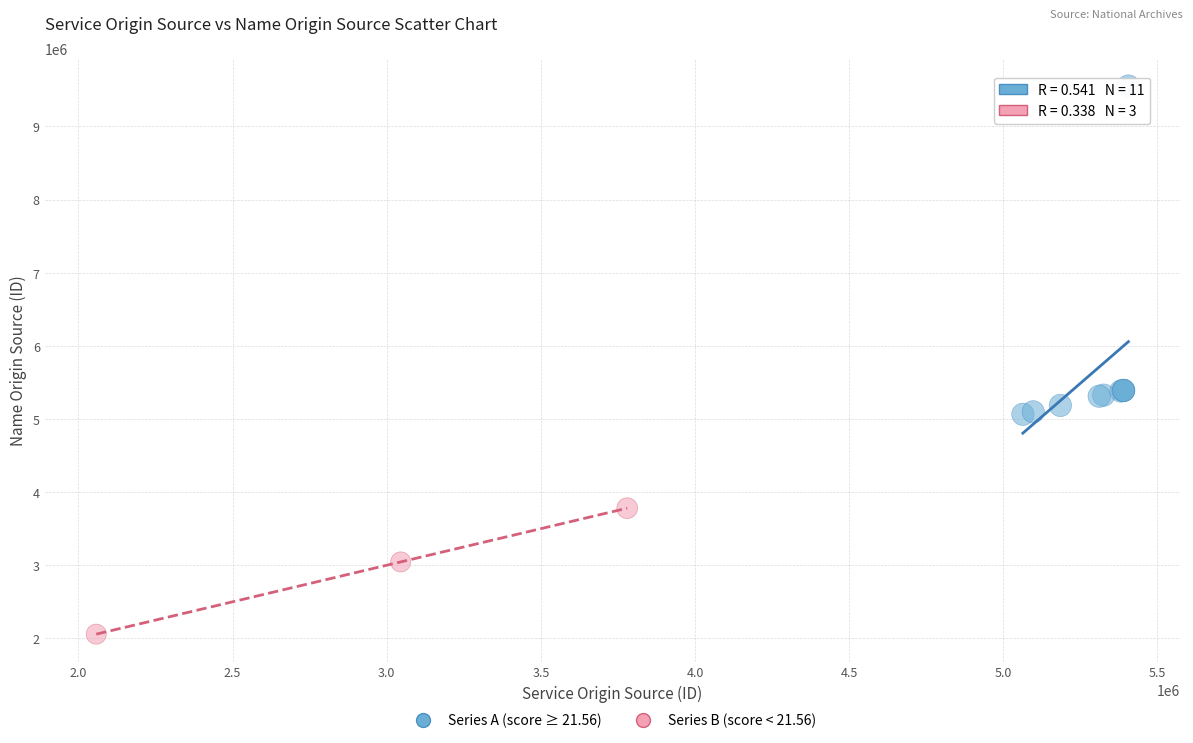

Which series has the widest spread of Y values?

Series A (score ≥ 21.56)